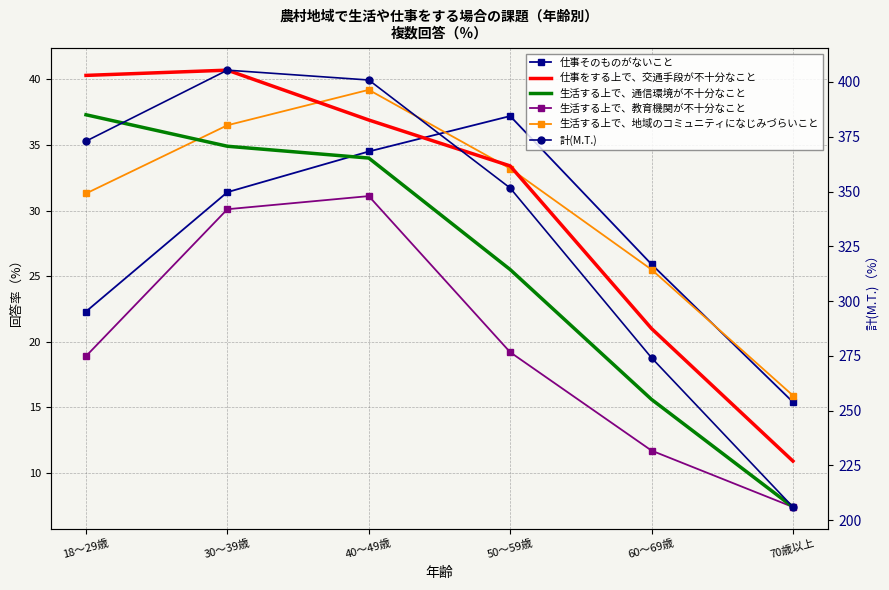

True or false: 生活する上で、地域のコミュニティになじみづらいこと and 生活する上で、教育機関が不十分なこと cross at least once.

False